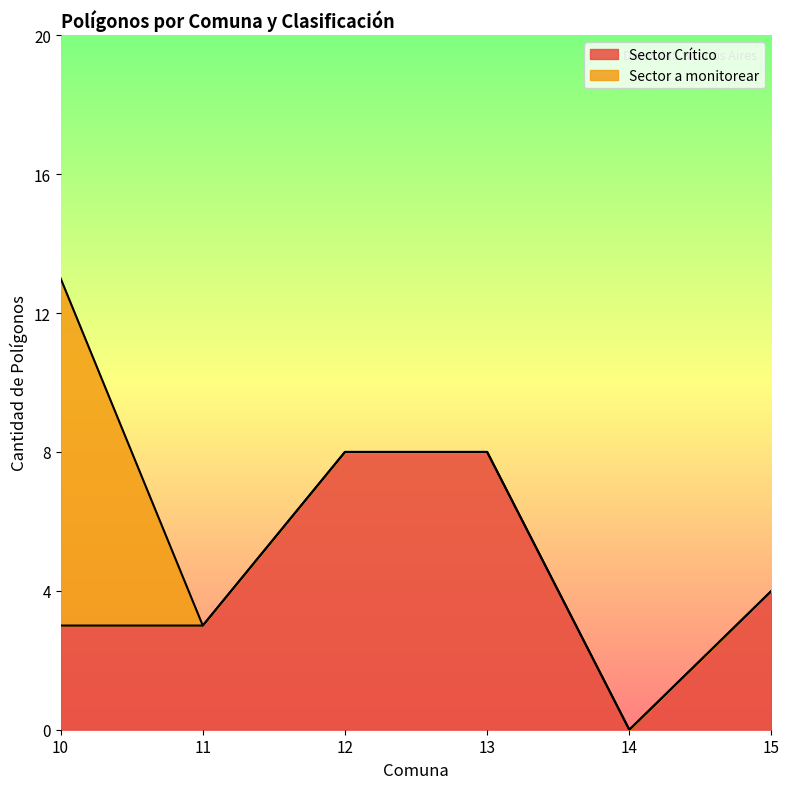

At which category is the sum across all series the highest?

10